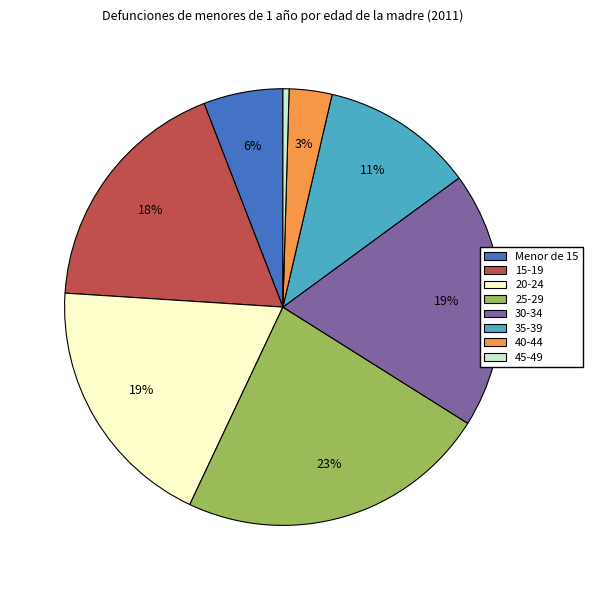

What percentage is the 30-34 slice, to the nearest percent?

19%